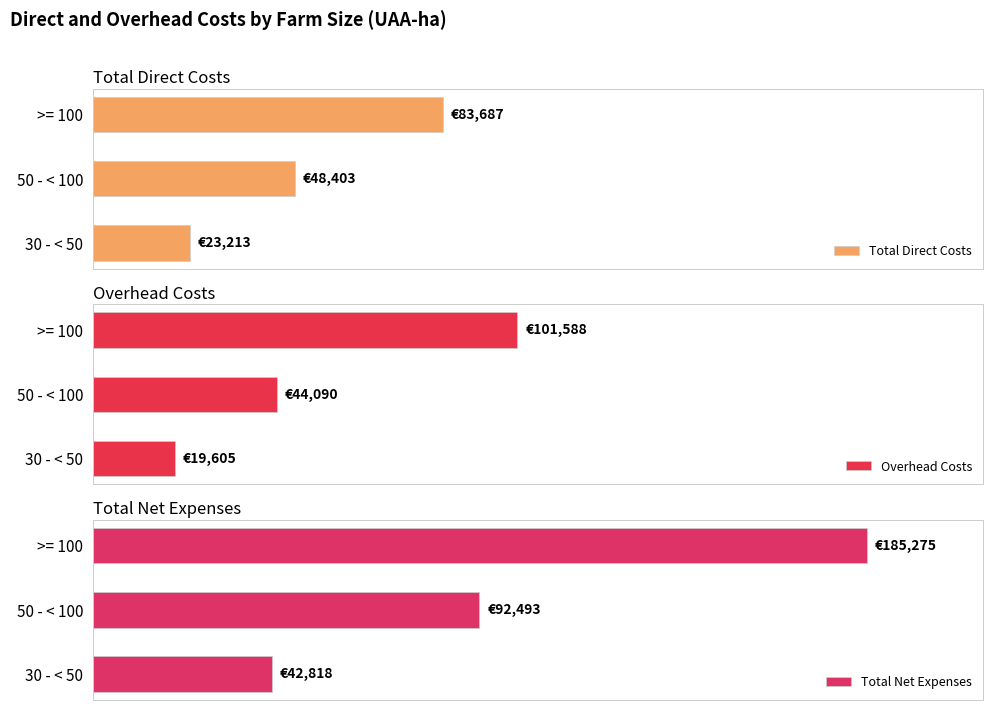

What is the total value across all series at 30 - < 50?

85636